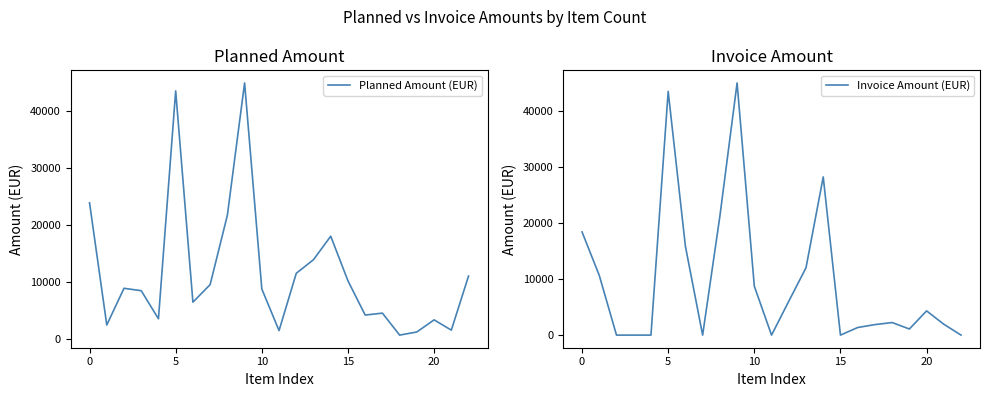

List the series in order of their overall mean, highest first.

Planned Amount (EUR), Invoice Amount (EUR)